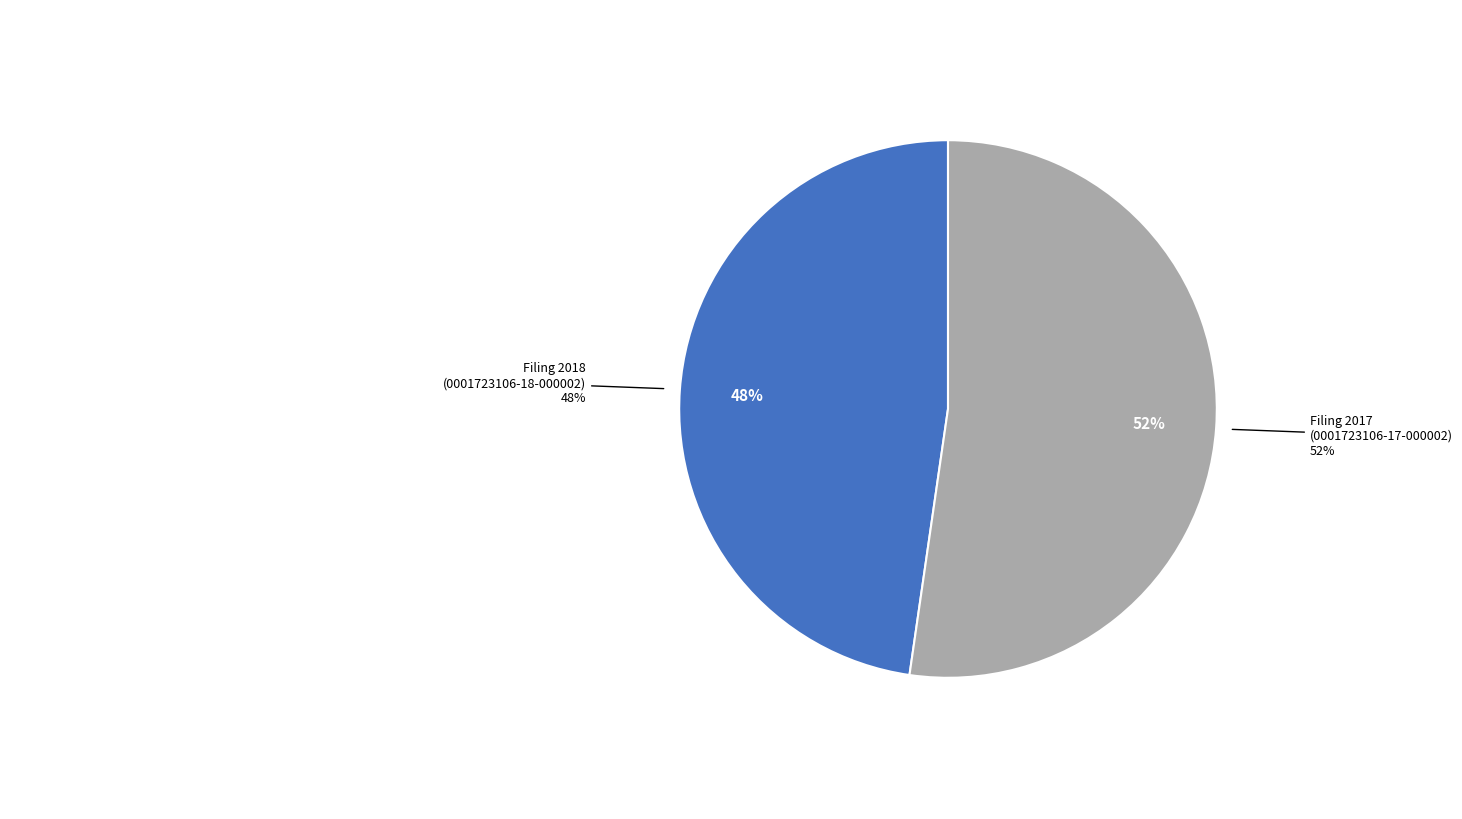

What is the total percentage of 0001723106-17-000002 and 0001723106-18-000002?

100.0%